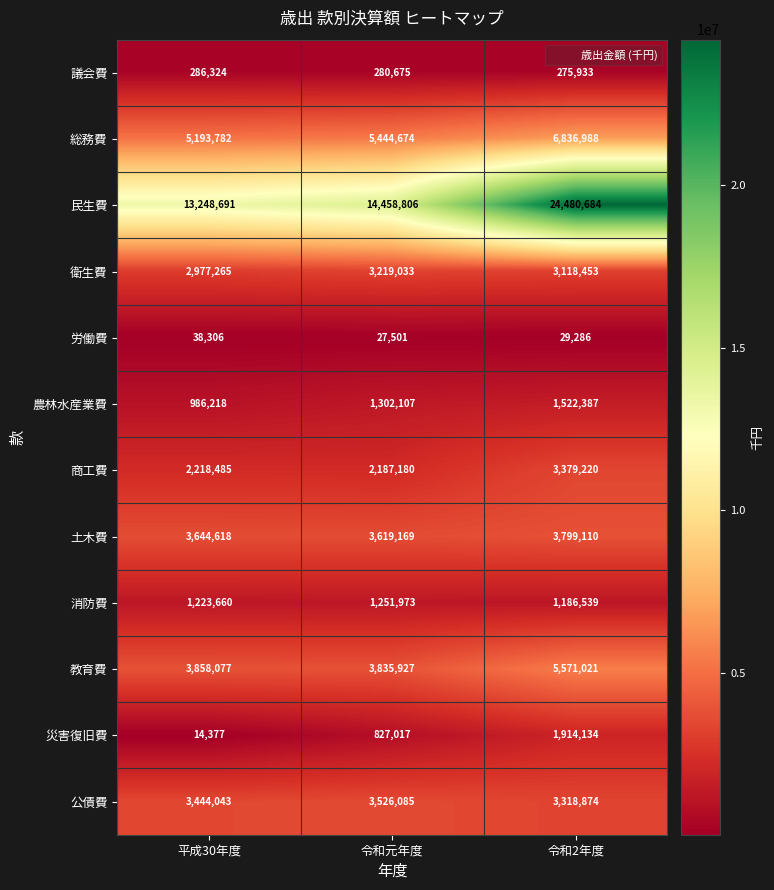

Which label corresponds to the largest value in the chart?

令和2年度